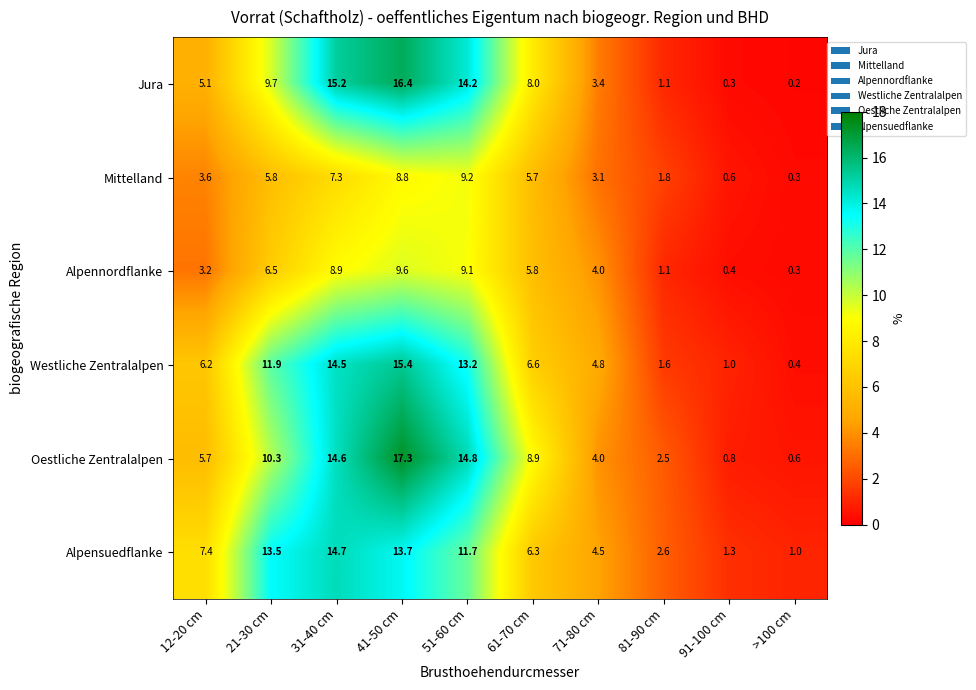

The value of Alpensuedflanke at 31-40 cm is 14.7. True or false?

True